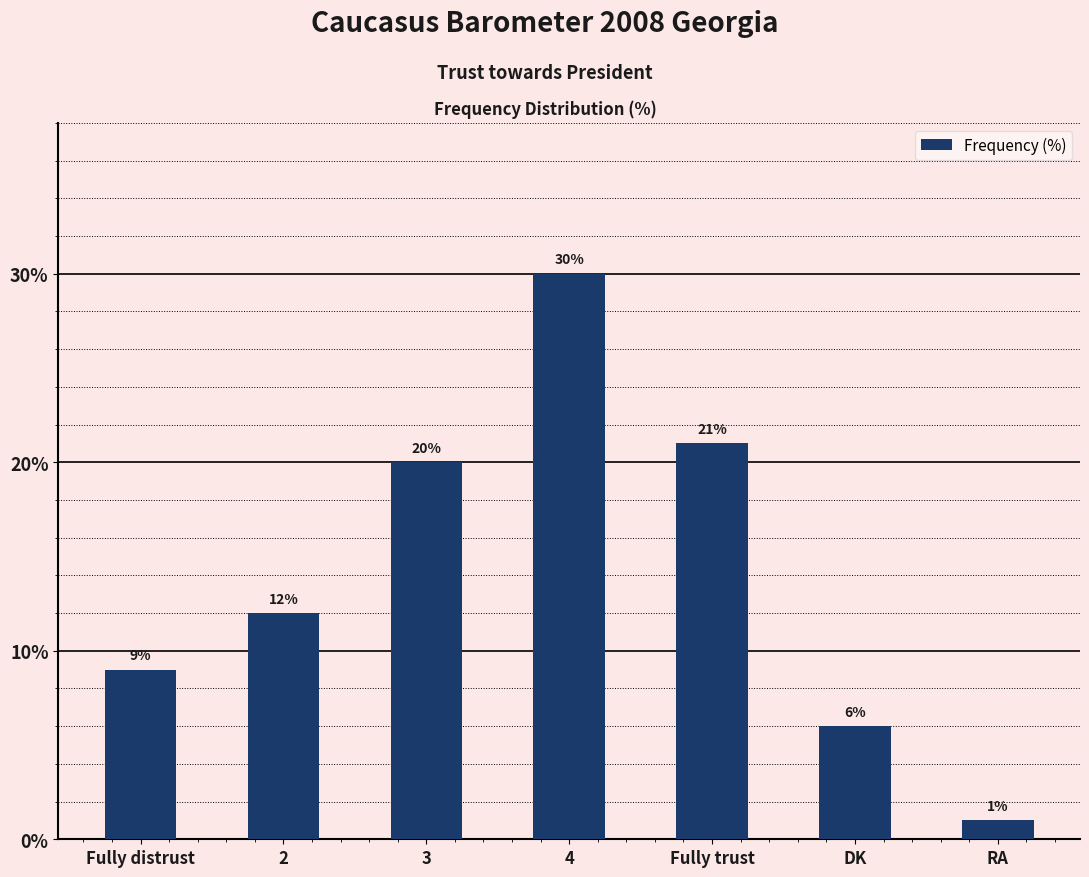

What is the change in value from 2 to RA?

-11